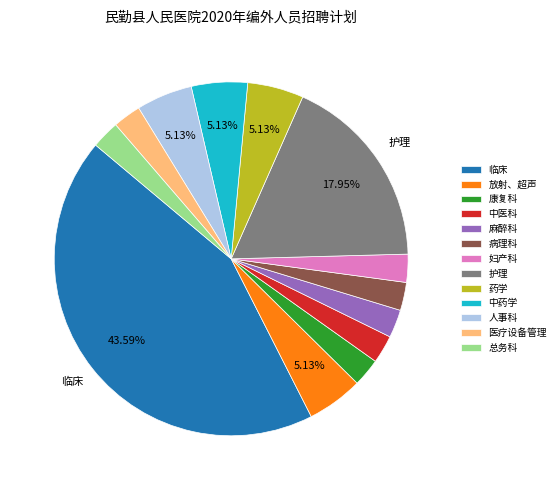

Between 妇产科 and 药学, which is larger?

药学